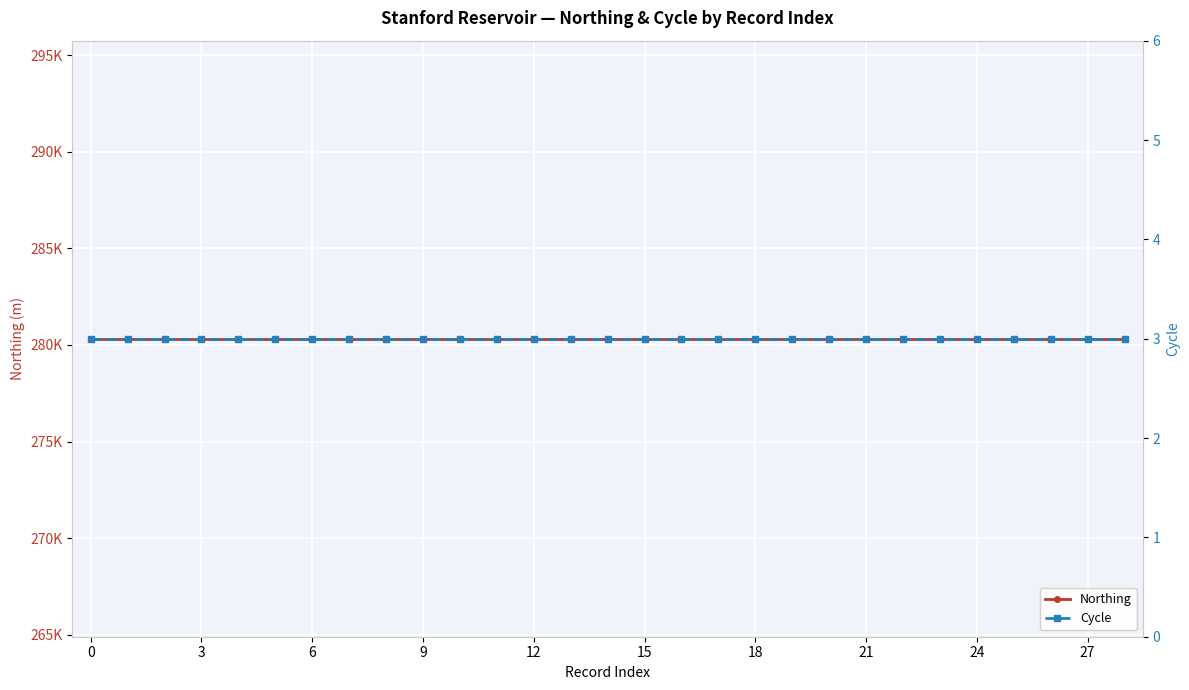

How many distinct data groups are displayed?

2